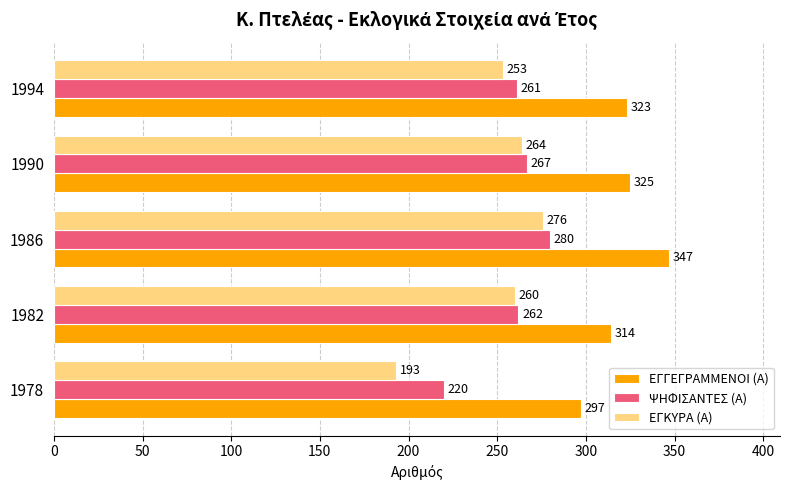

The ΕΓΚΥΡΑ (Α) series shows 120 at 1990. True or false?

False